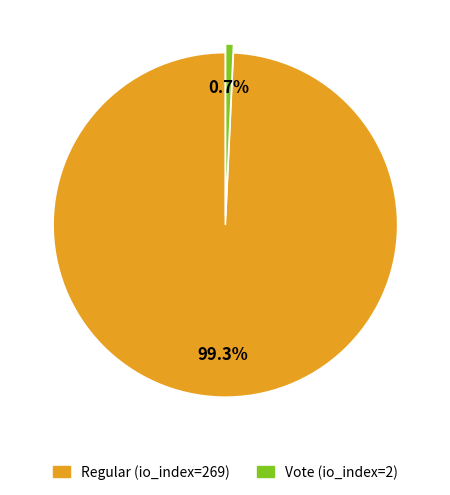

What is the total percentage of Regular (io_index=269) and Vote (io_index=2)?

100.0%